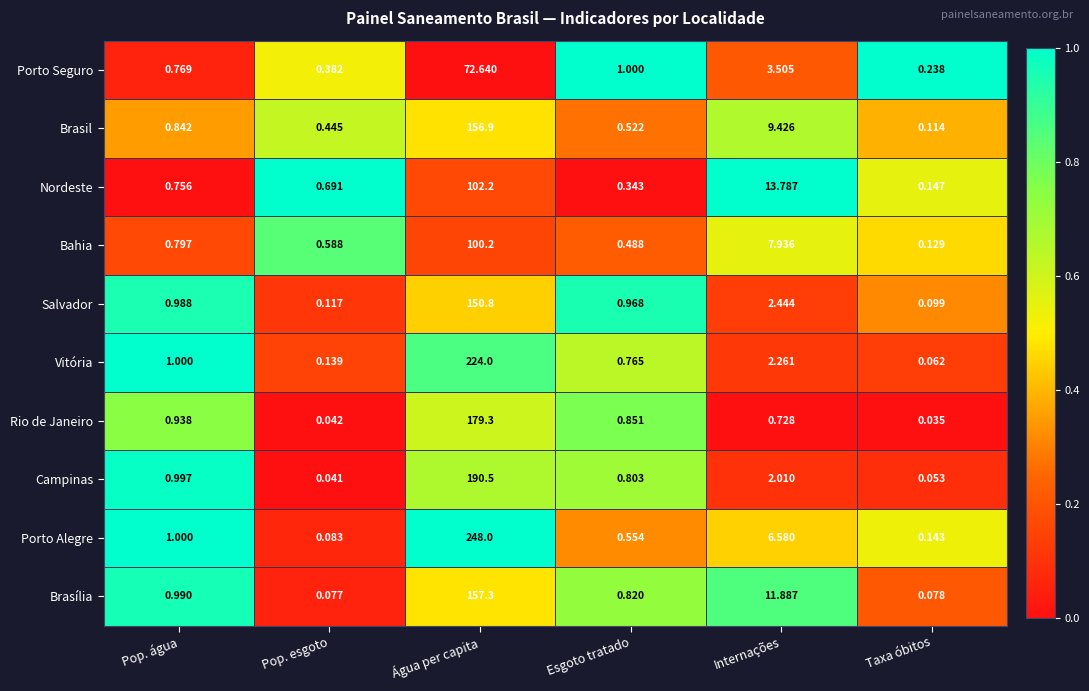

At Esgoto tratado, list the series in order from largest to smallest.

Porto Seguro, Salvador, Rio de Janeiro, Brasília, Campinas, Vitória, Porto Alegre, Brasil, Bahia, Nordeste